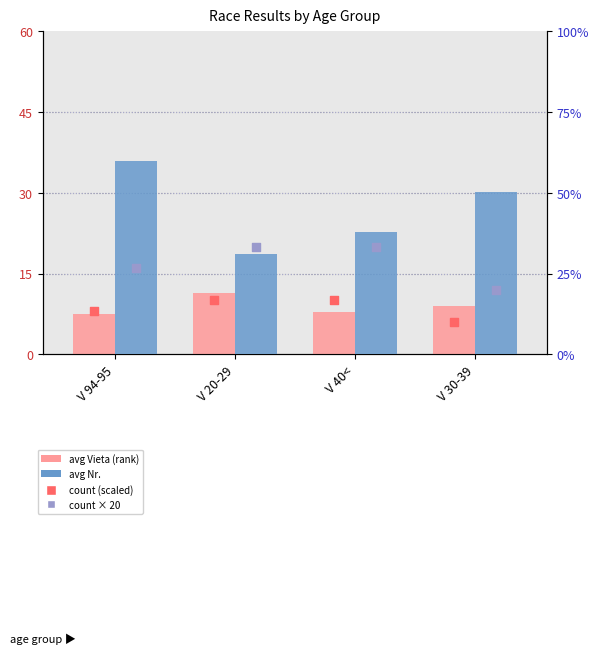

What is the total value across all series at V 30-39?

225.3